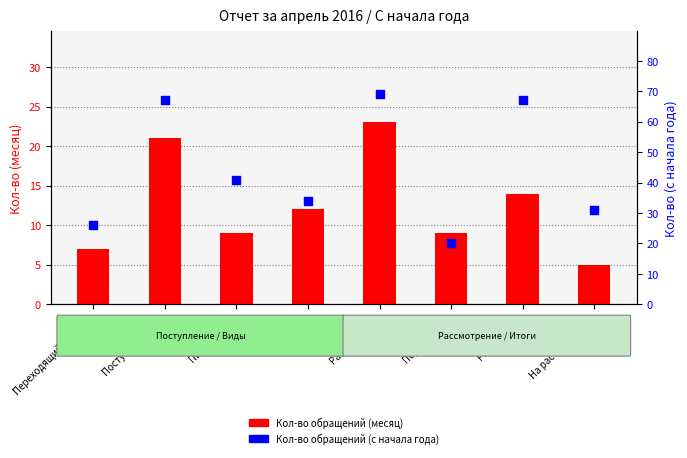

At which category is the sum across all series the highest?

Рассмотрено